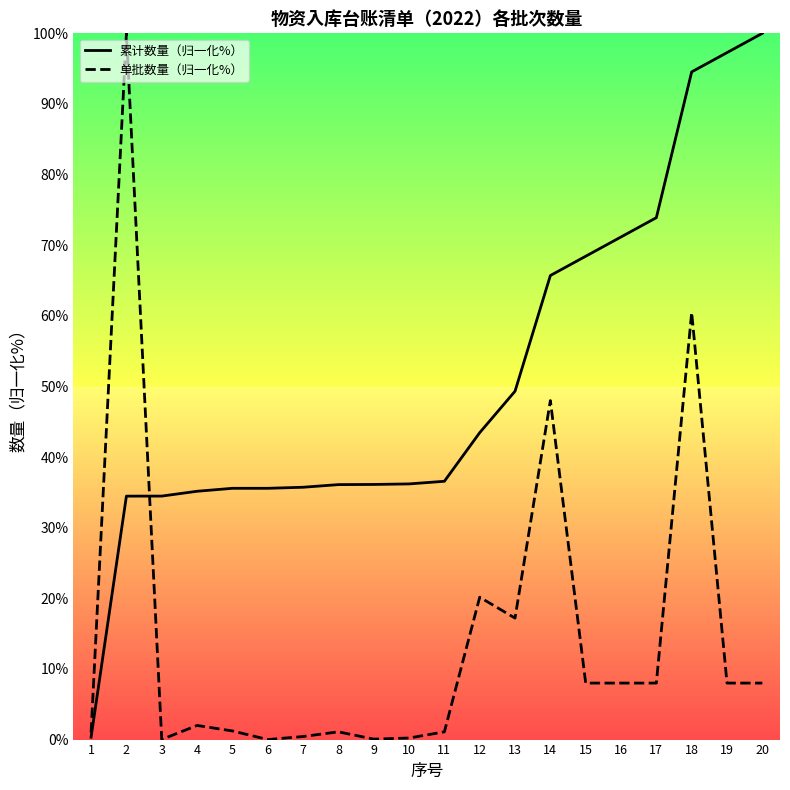

At 18, list the series in order from smallest to largest.

单批数量（归一化%）, 累计数量（归一化%）